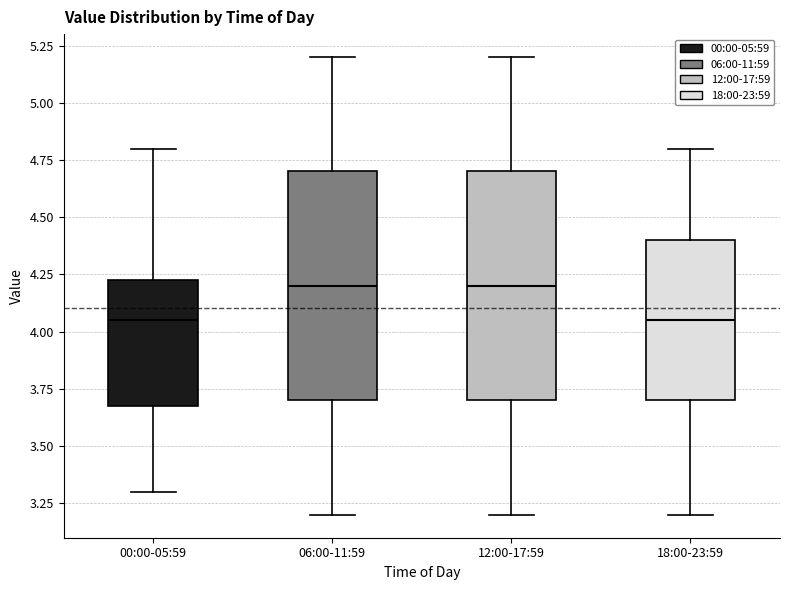

Reading left to right, read every box against the y-axis: the position of its median line, the range the box covers, and the ends of its whiskers. The values are not printed on the chart, so give them approximately, as read against the axis.

00:00-05:59: median 4.05, box 3.70 to 4.25, whiskers 3.30 to 4.80
06:00-11:59: median 4.20, box 3.70 to 4.70, whiskers 3.20 to 5.20
12:00-17:59: median 4.20, box 3.70 to 4.70, whiskers 3.20 to 5.20
18:00-23:59: median 4.05, box 3.70 to 4.40, whiskers 3.20 to 4.80